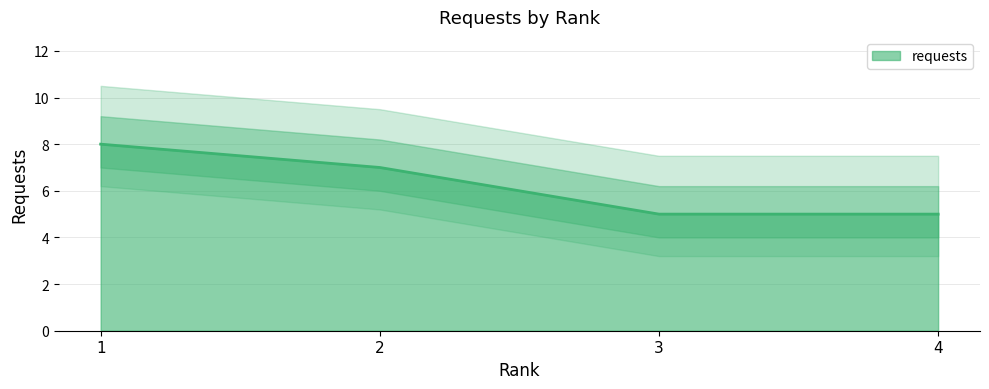

What is the change in value from 1 to 3?

-3